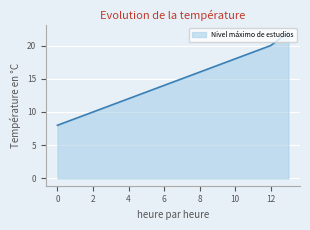

What is the minimum value shown in the chart?

8